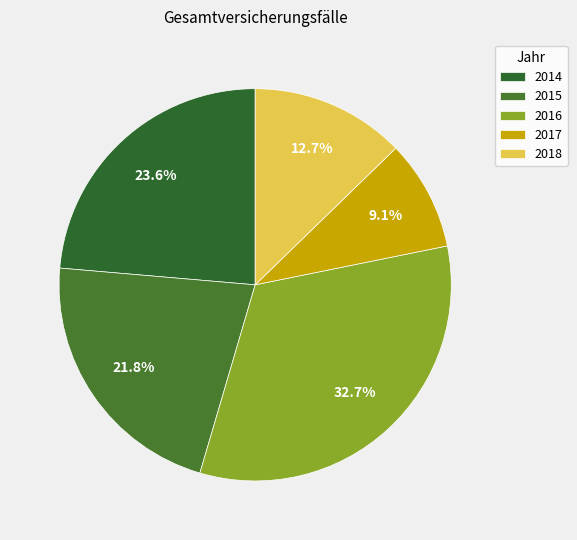

Combined, do 2015 and 2016 account for over 50%?

Yes